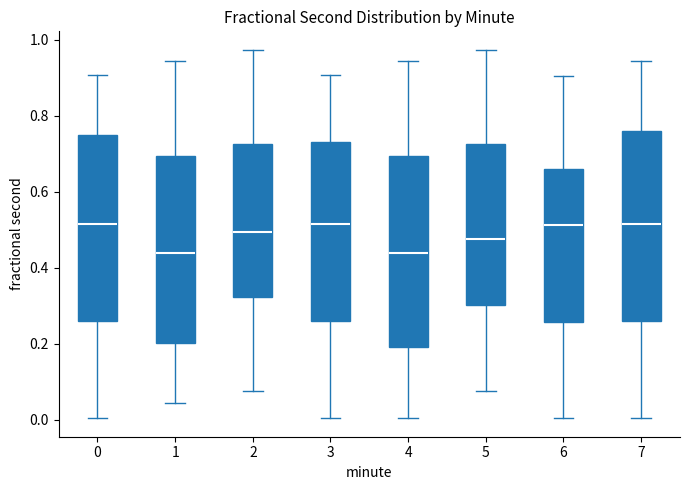

Where is the lower edge of the box at x = 4 on the y-axis? The values are not printed on the chart, so give them approximately, as read against the axis.

0.20